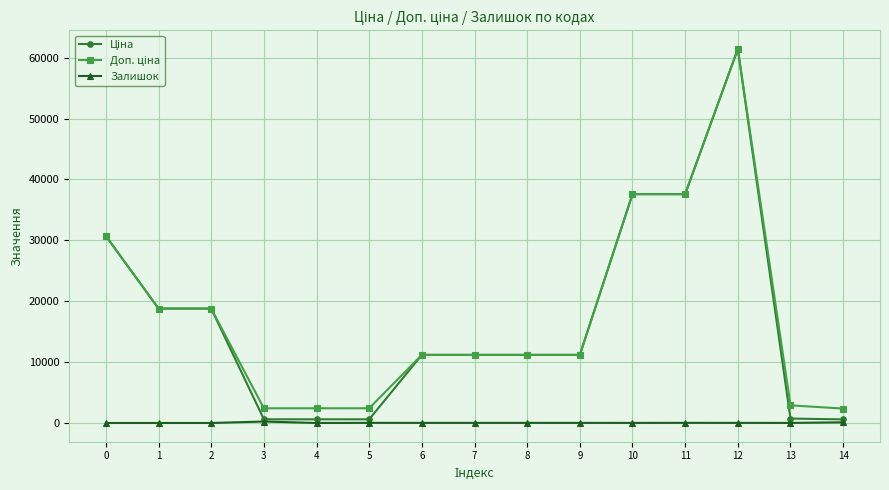

The value of Залишок at 5 is 34.5. True or false?

False